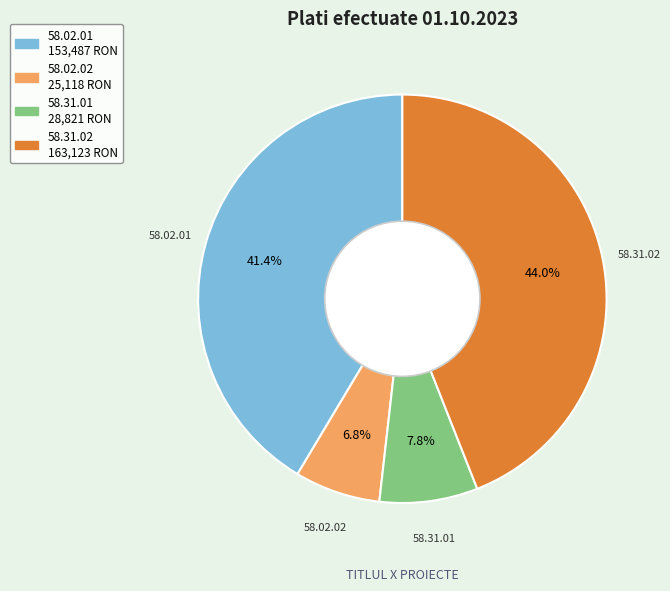

Which category has the biggest portion of the pie?

58.31.02